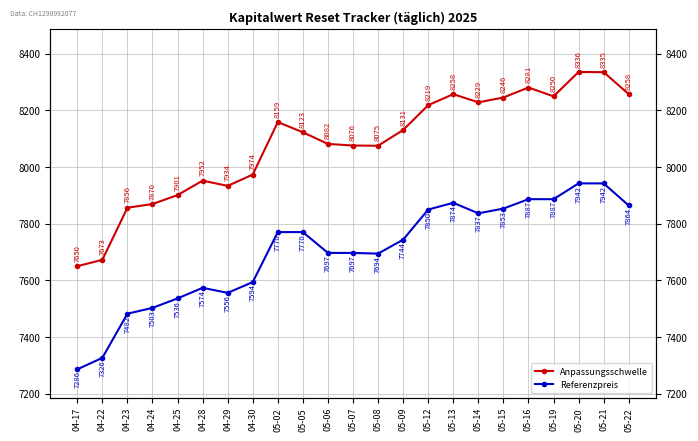

Reading right to left, extract all data points from this chart.

Anpassungsschwelle: 05-22=8257.7	05-21=8335.2	05-20=8335.9	05-19=8249.8	05-16=8281.0	05-15=8245.7	05-14=8228.6	05-13=8257.6	05-12=8218.5	05-09=8130.9	05-08=8075.3	05-07=8076.2	05-06=8081.8	05-05=8122.9	05-02=8159.0	04-30=7973.6	04-29=7933.7	04-28=7952.1	04-25=7901.1	04-24=7869.6	04-23=7856.5	04-22=7672.5	04-17=7650.2
Referenzpreis: 05-22=7864.4	05-21=7942.4	05-20=7942.4	05-19=7886.7	05-16=7886.7	05-15=7853.5	05-14=7836.8	05-13=7873.8	05-12=7850.1	05-09=7743.8	05-08=7694.4	05-07=7696.9	05-06=7696.9	05-05=7770.5	05-02=7770.5	04-30=7593.9	04-29=7555.9	04-28=7573.8	04-25=7536.3	04-24=7502.8	04-23=7482.4	04-22=7326.5	04-17=7285.9